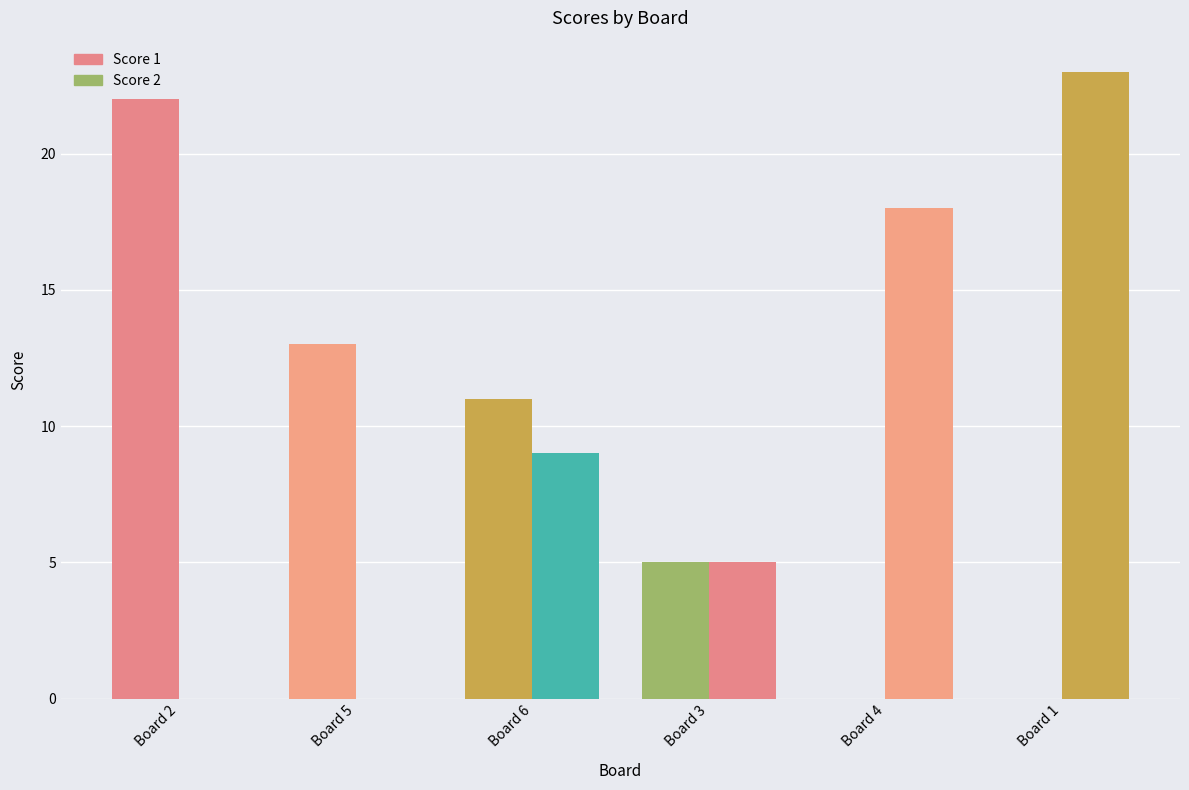

What position from the right is Board 6?

4